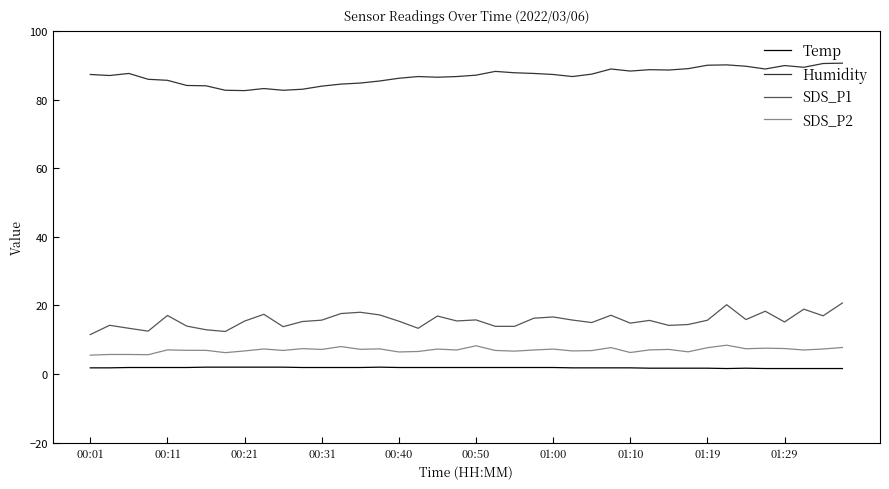

What is the lowest value of the SDS_P1 series?

11.5